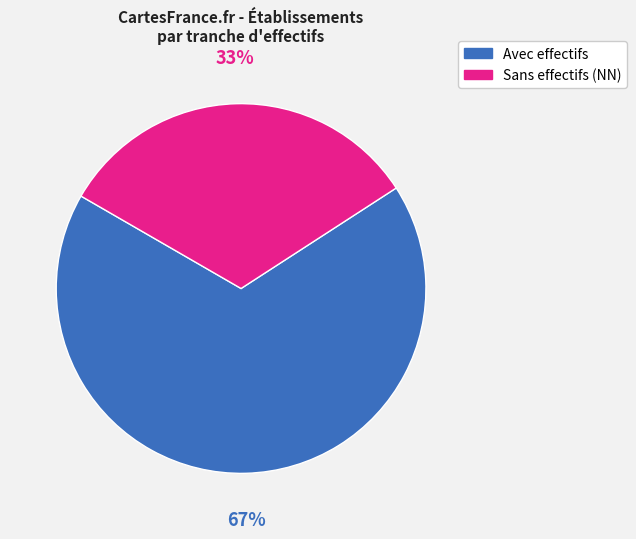

Is there a majority slice in this chart?

Yes